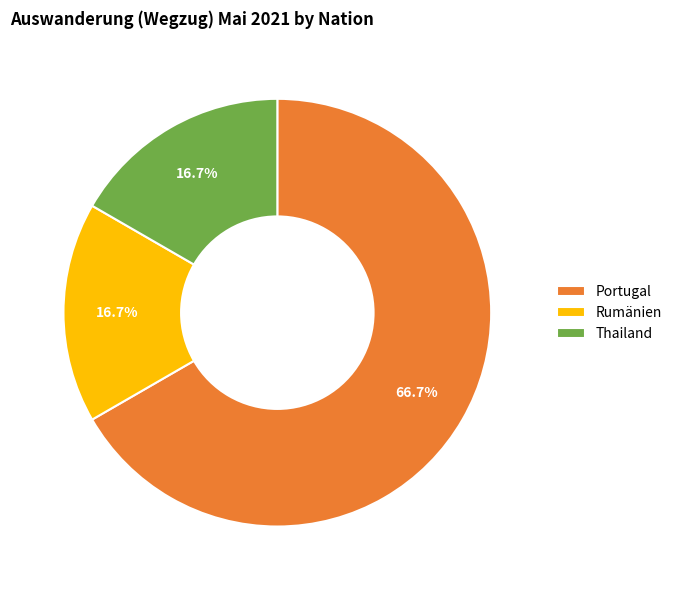

Do Thailand and Rumänien together represent more than half of the pie?

No